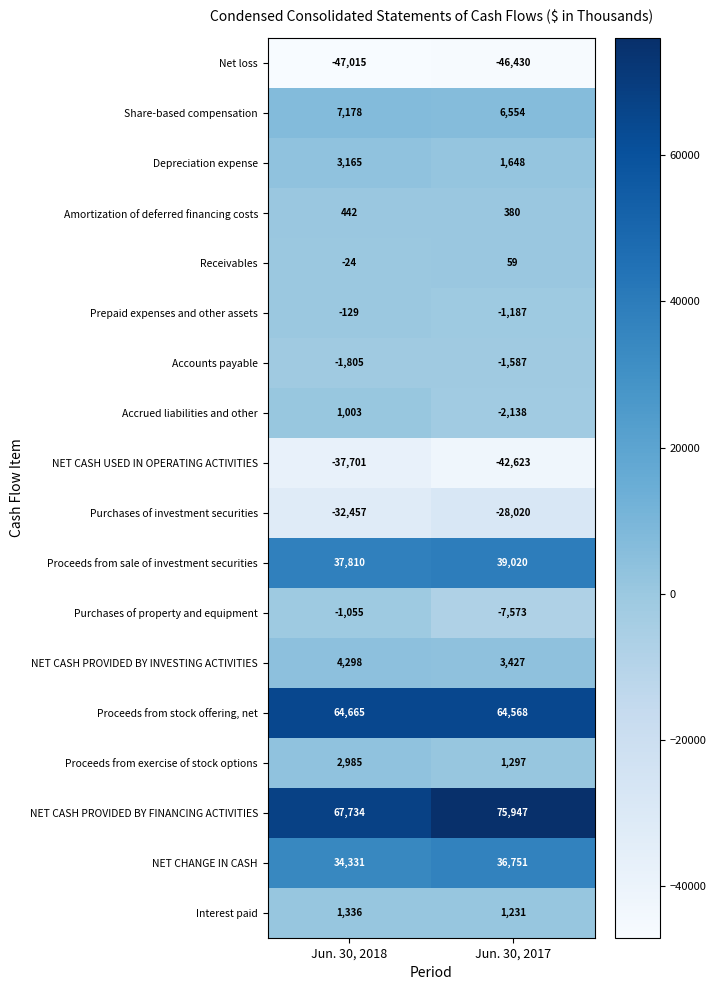

At which category does the chart reach its peak across all series?

Jun. 30, 2017